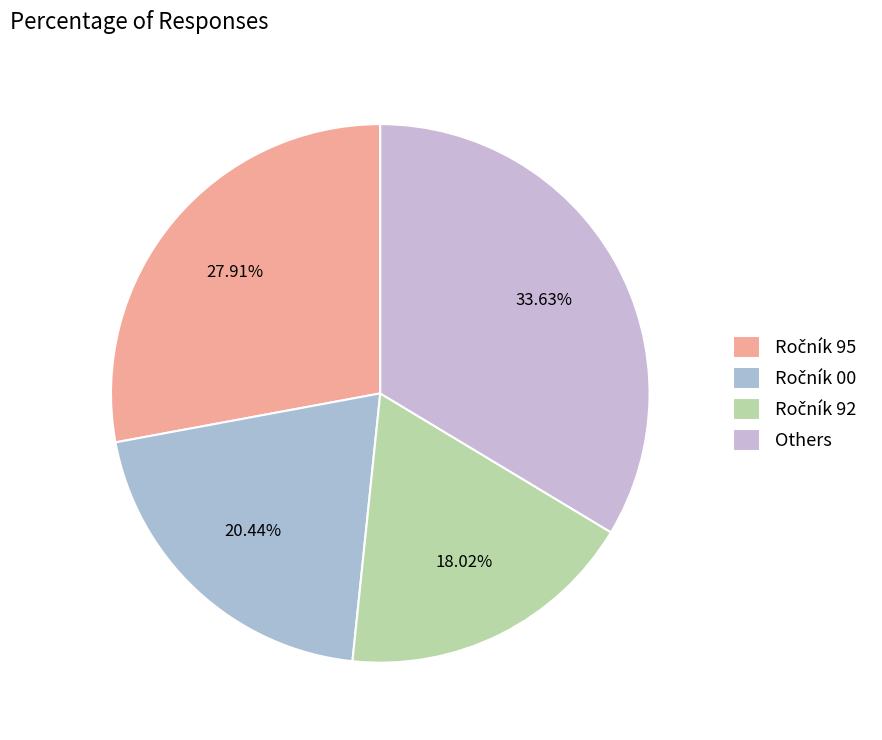

How many slices are in this pie chart?

4